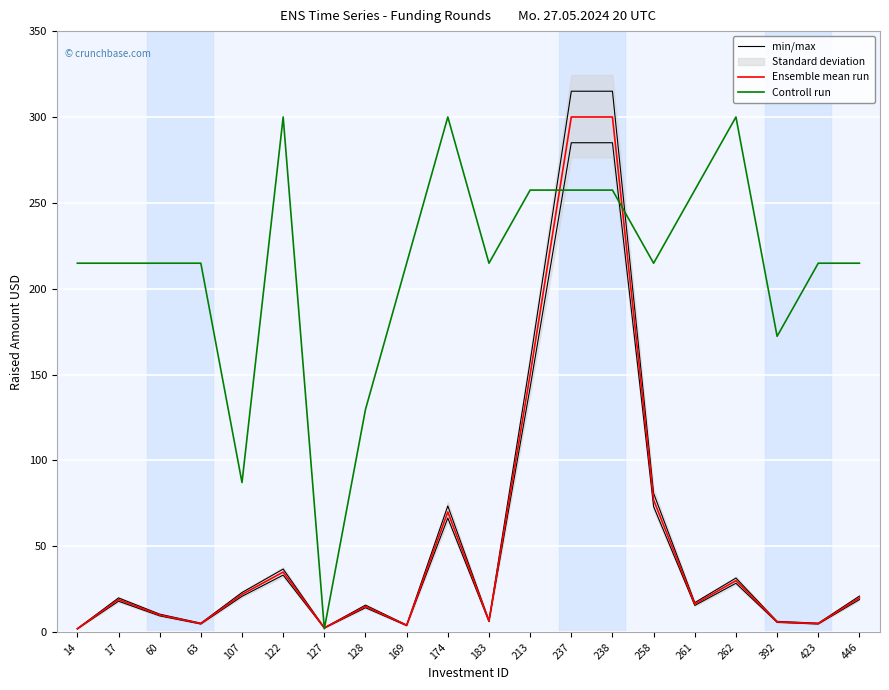

What is the difference between the second highest and minimum values in the Controll run series?

298000000.0